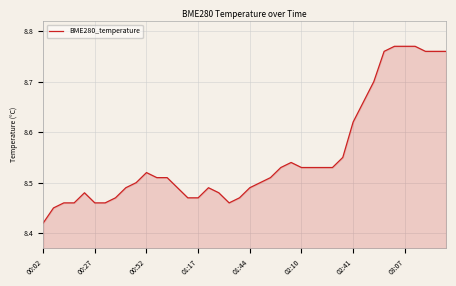

How many lines are shown in the chart?

1